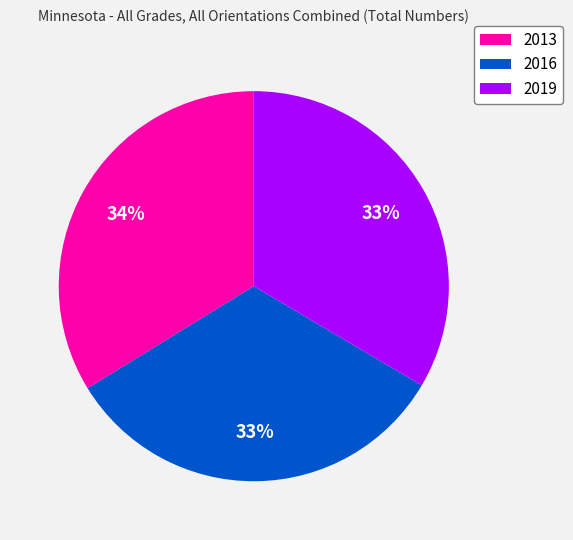

To the nearest percent, what percentage of the pie is 2016?

33%